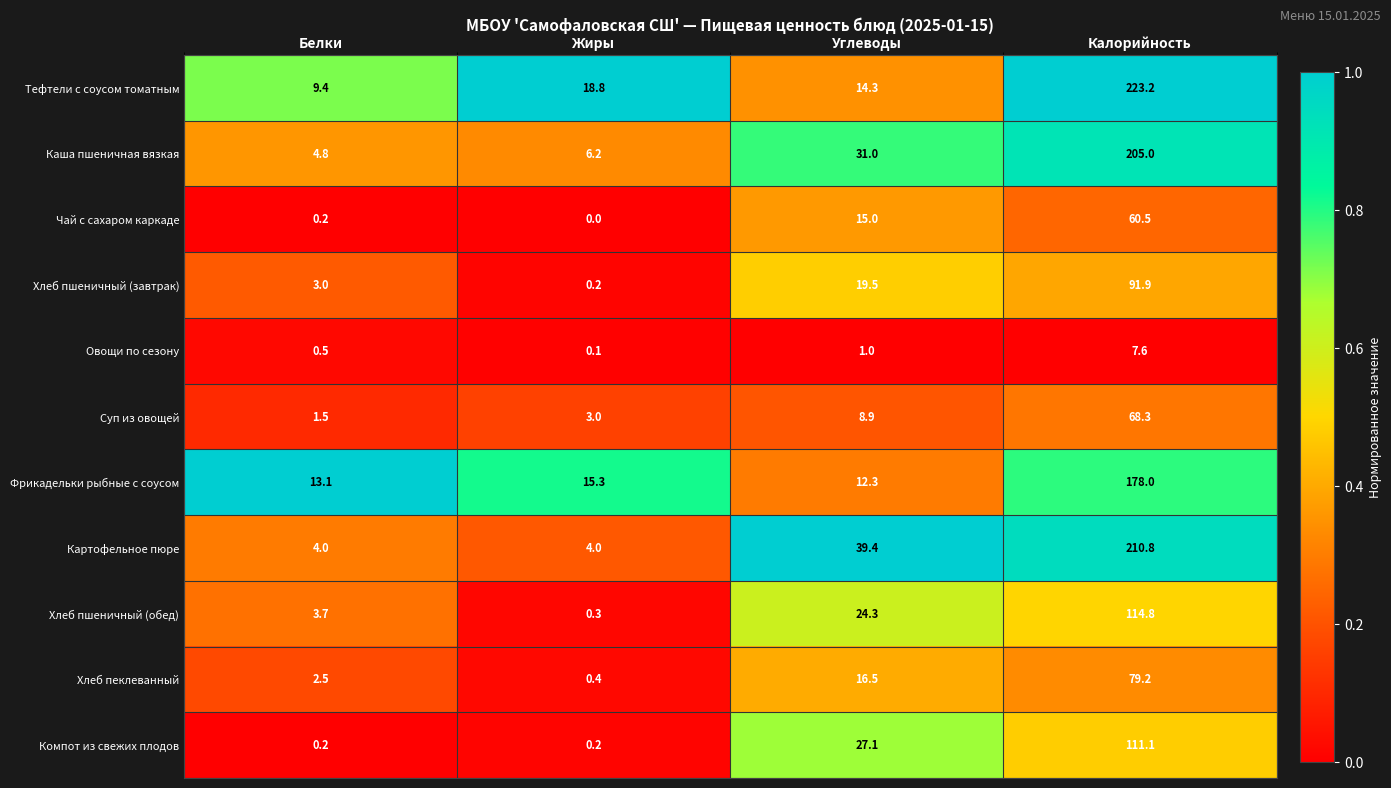

The value of Фрикадельки рыбные с соусом at Жиры is 6.5. True or false?

False